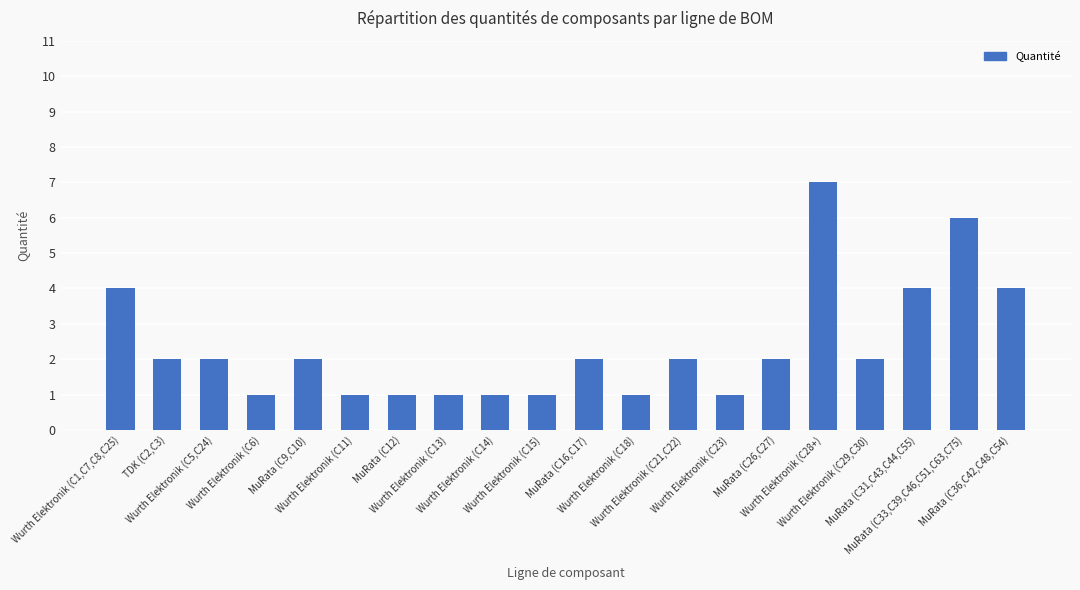

Reading right to left, what are all the values shown in this chart?

4	6	4	2	7	2	1	2	1	2	1	1	1	1	1	2	1	2	2	4